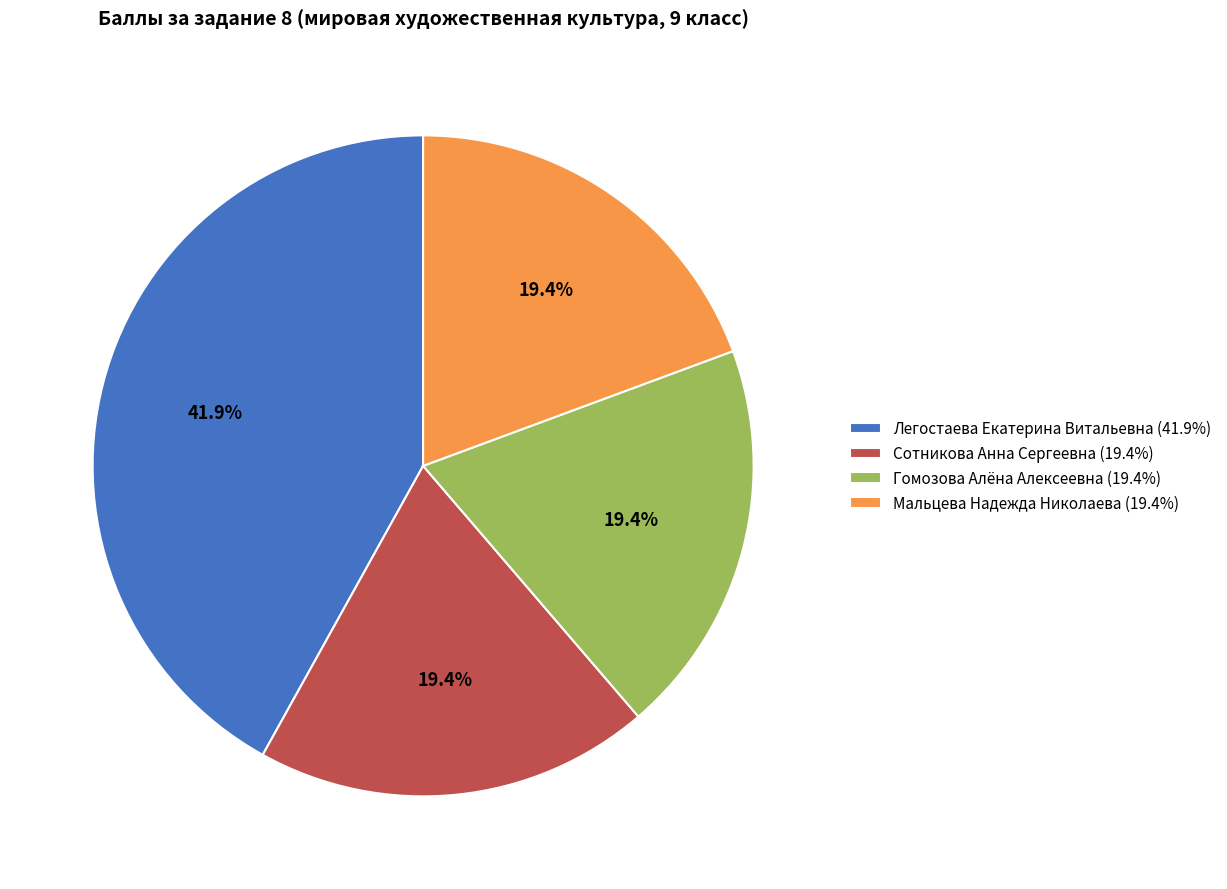

To the nearest percent, what is the combined percentage of Легостаева Екатерина Витальевна and Сотникова Анна Сергеевна?

61%